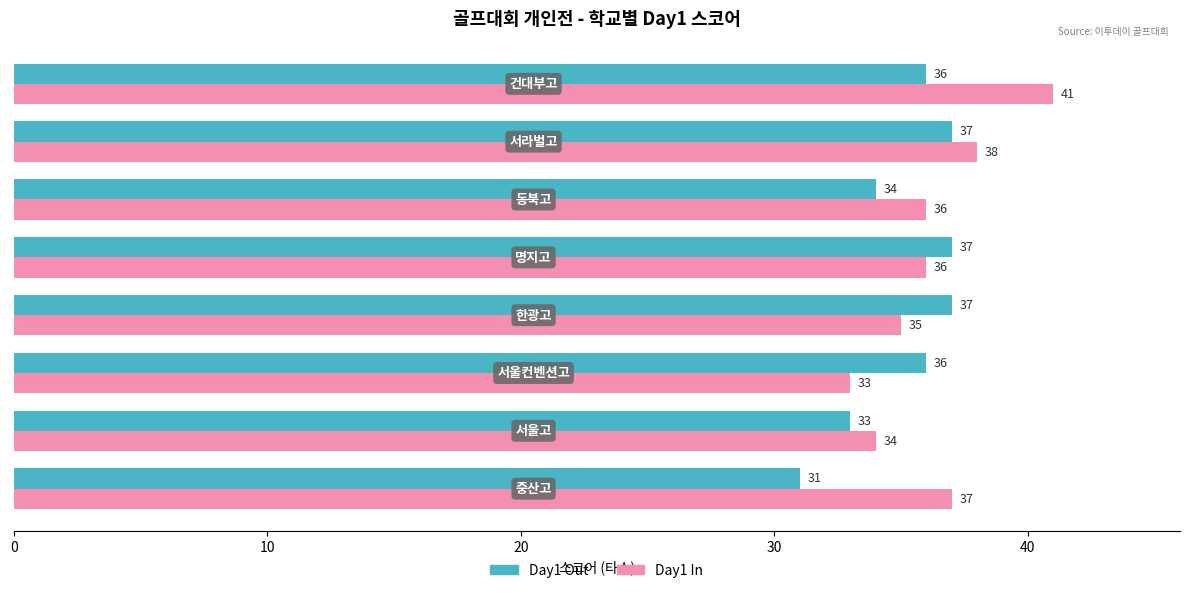

Which series has the largest total across all categories?

Day1 In